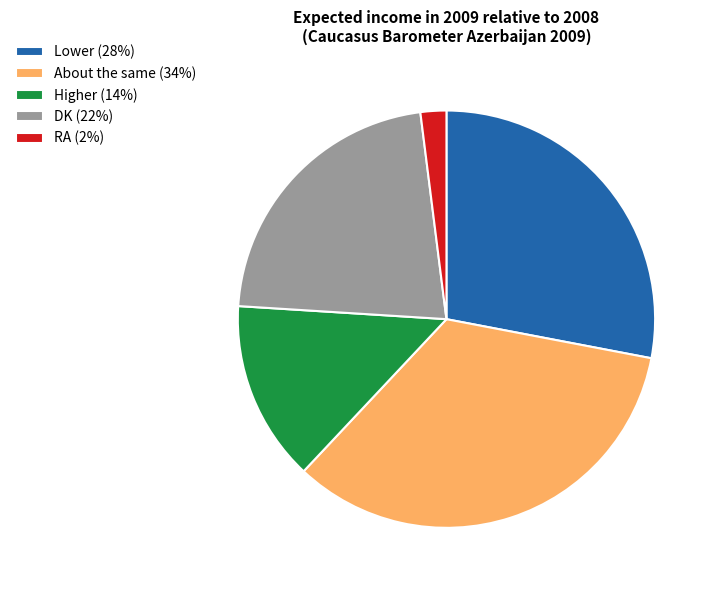

Between About the same and DK, which is larger?

About the same